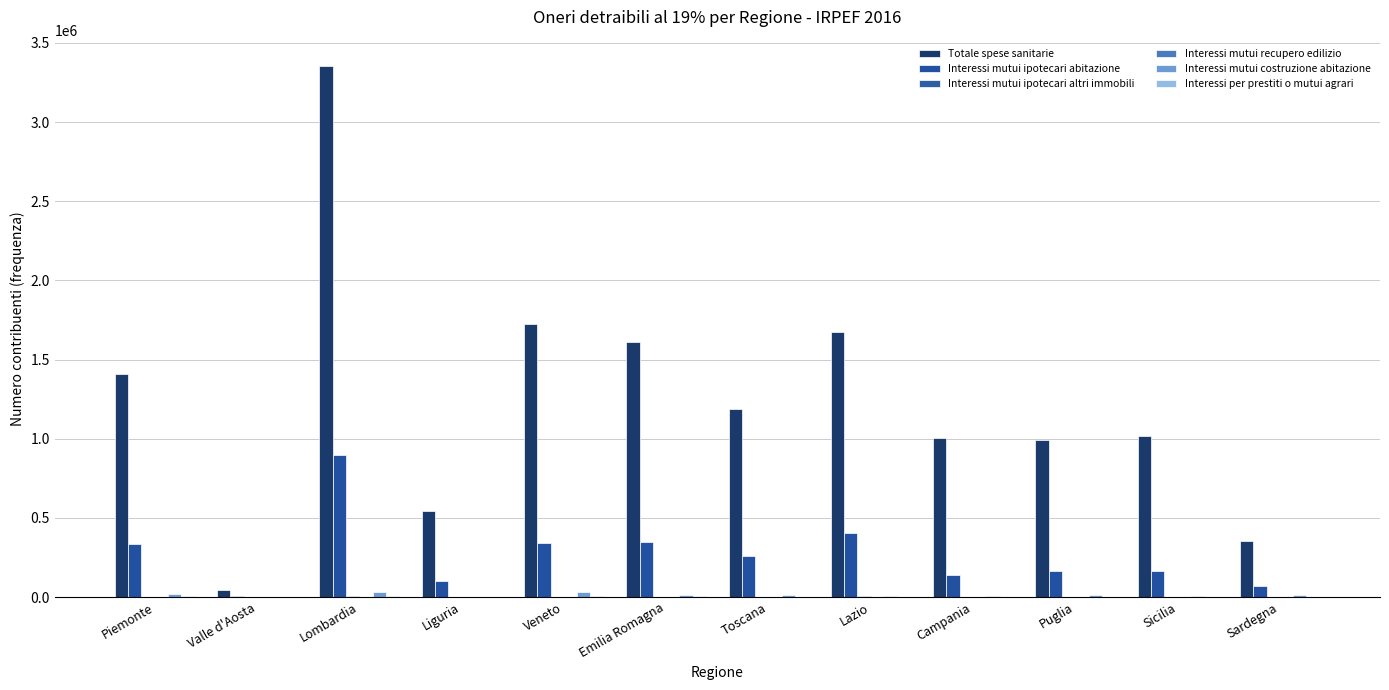

The Interessi mutui recupero edilizio series shows 127 at Toscana. True or false?

False